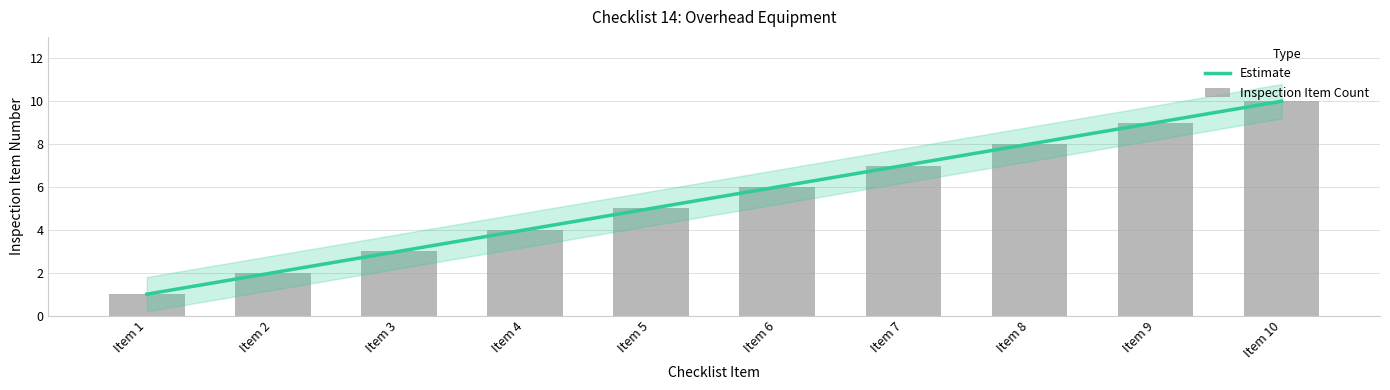

Which label corresponds to the largest value in the chart?

Item 10